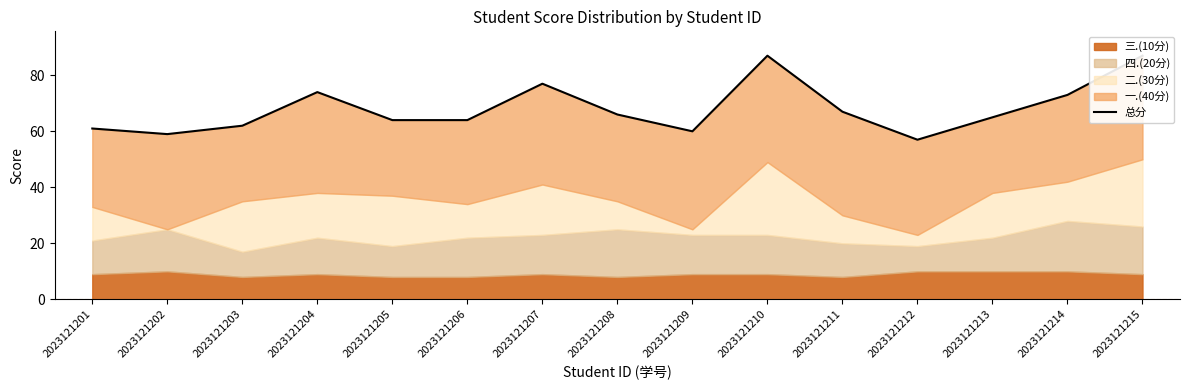

What is the sum of all values?

1023